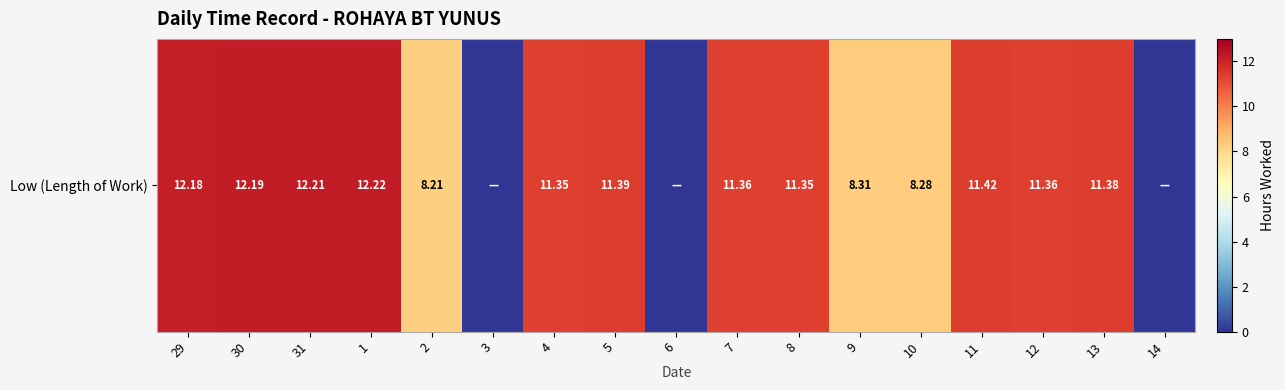

Count the number of data series in this chart.

1